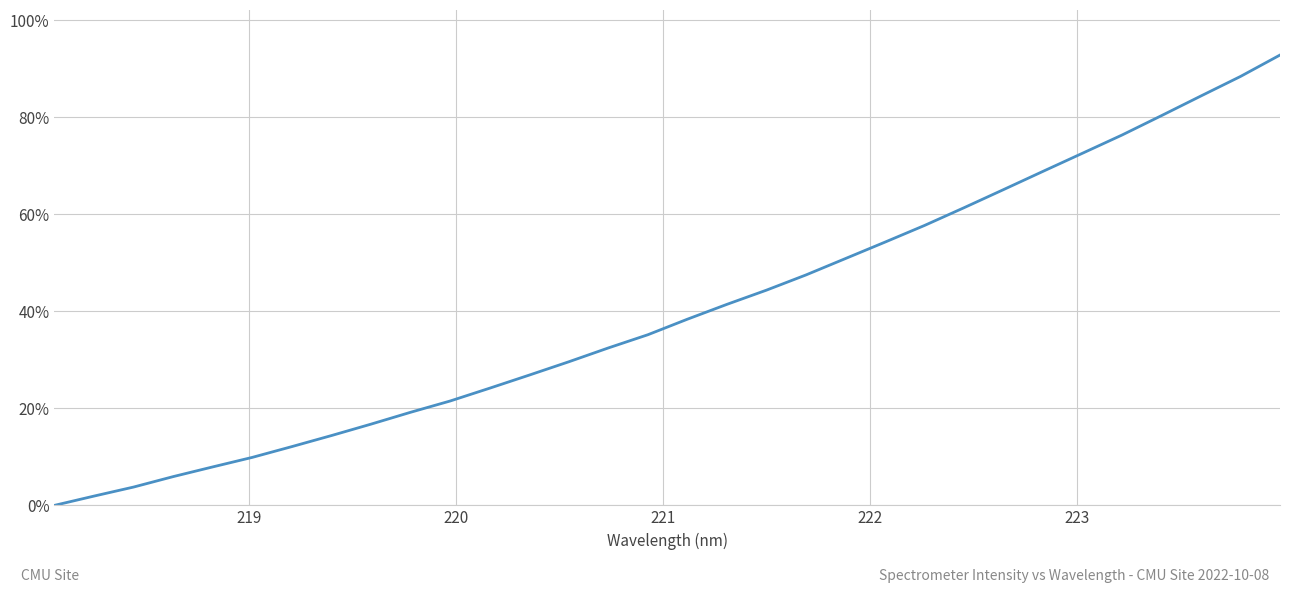

What is the difference between the maximum and minimum values?

92.8